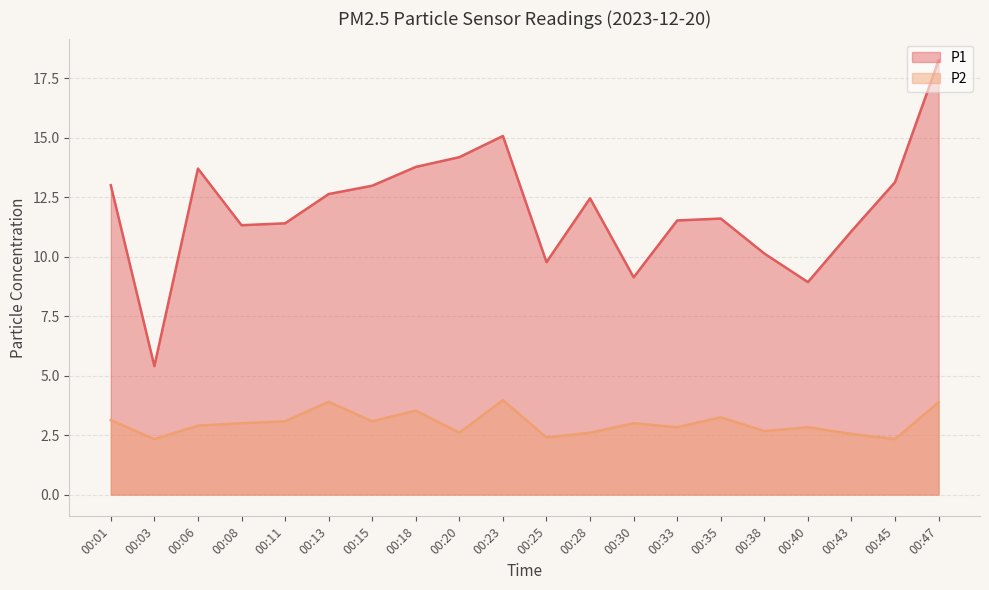

Which has a higher value, 00:08 or 00:20?

00:20